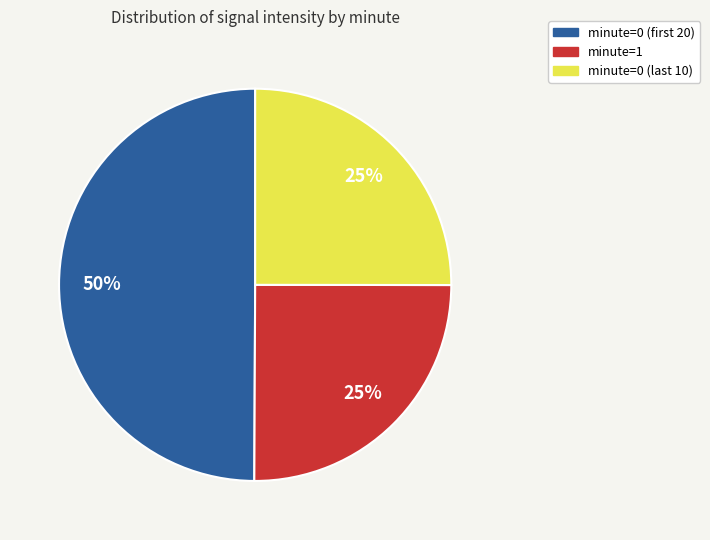

To the nearest percent, what is the difference between the largest and smallest slice percentages?

25%